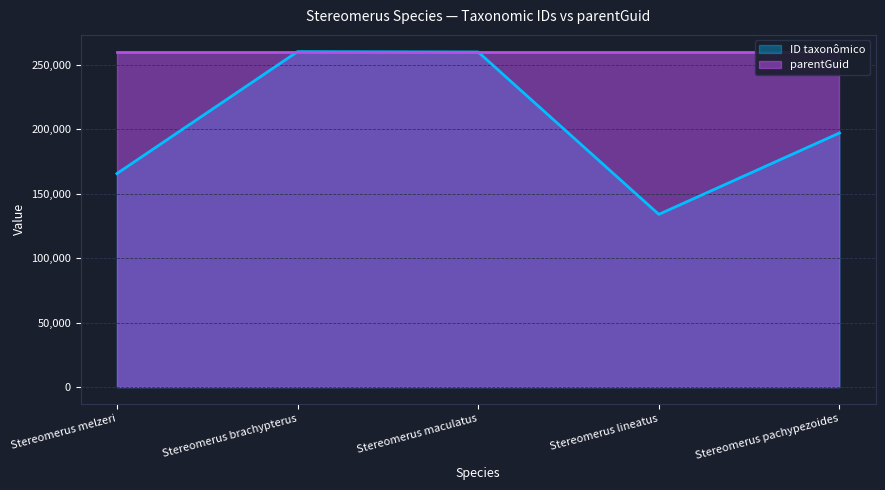

What is the difference between the maximum and minimum values?

126162